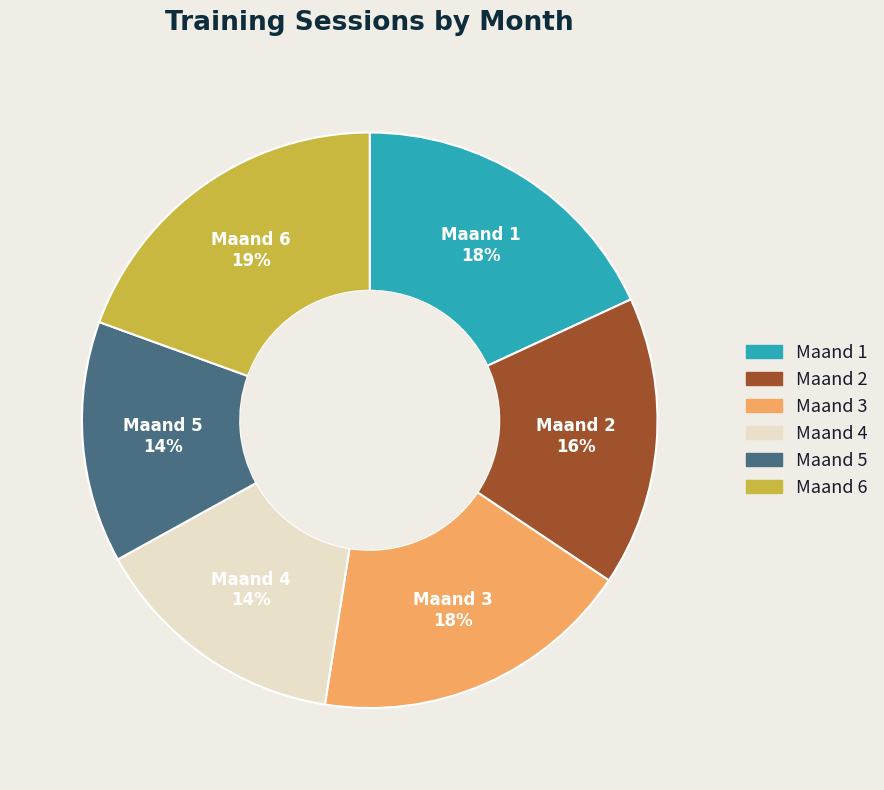

True or false: Maand 2 accounts for 29% of the total.

False